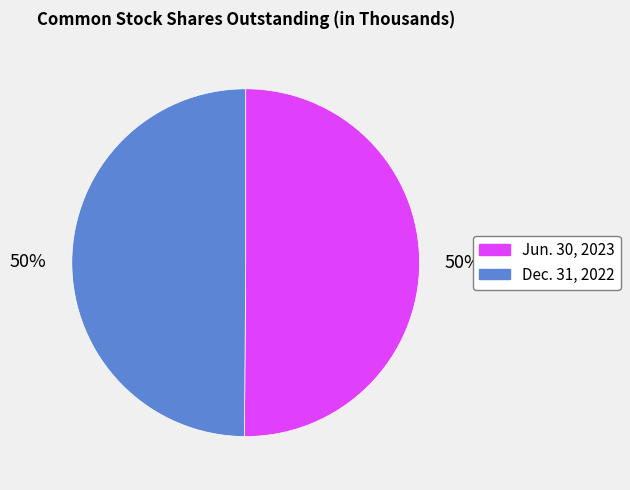

To the nearest percent, what is the average slice percentage?

50%